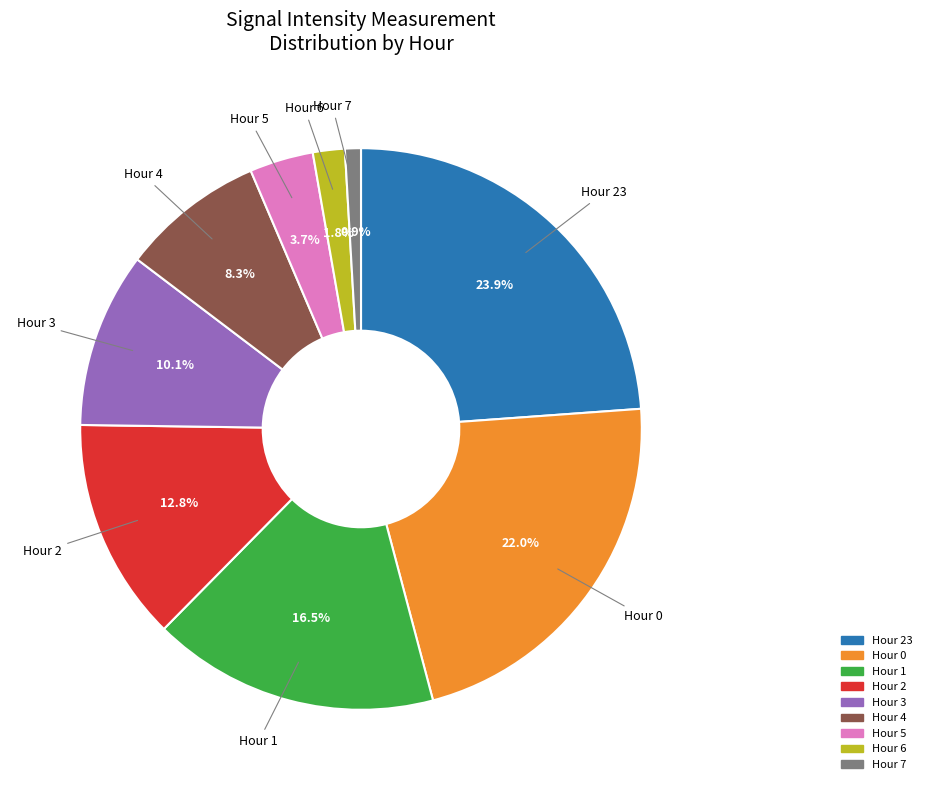

Does any single category account for the majority?

No